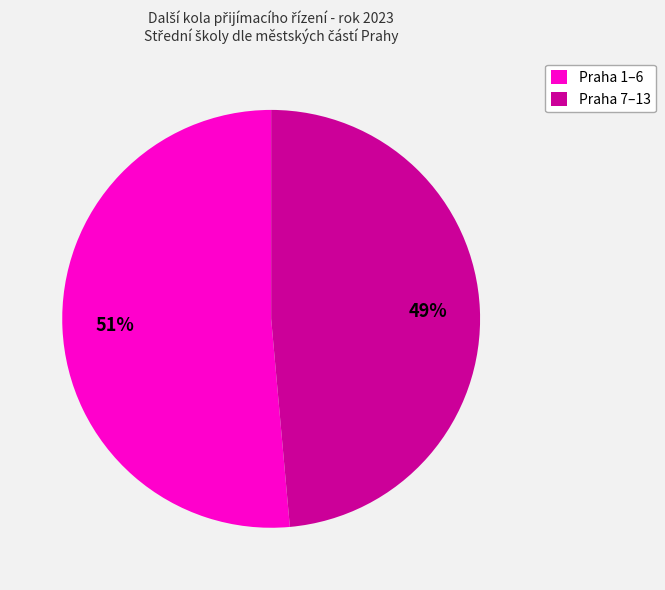

To the nearest percent, what is the average slice percentage?

50%